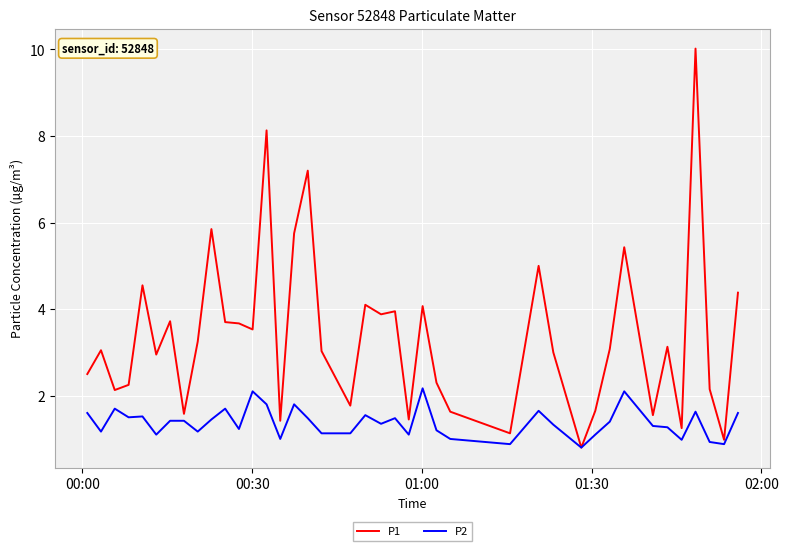

List the series in order of their overall mean, lowest first.

P2, P1